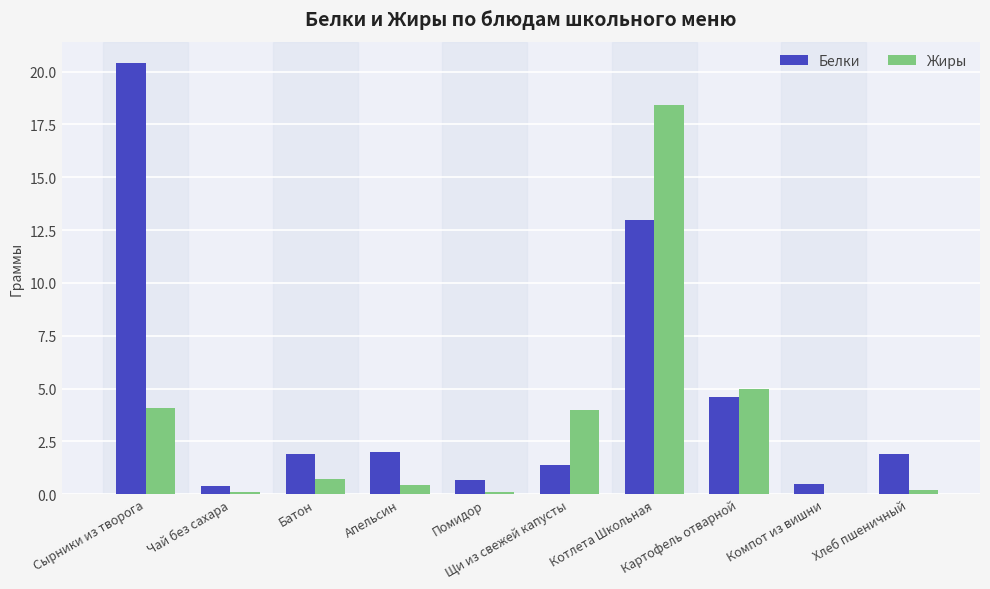

What is the sum of all Белки values?

46.7